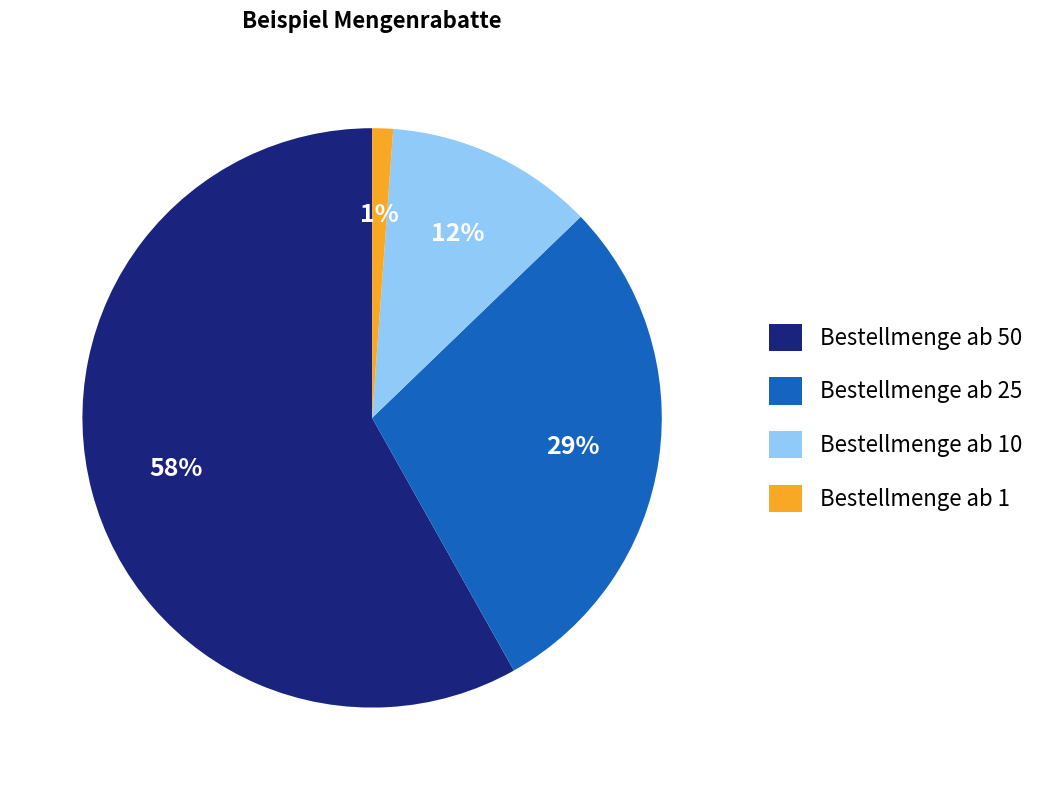

Is it true that Bestellmenge ab 50 is 70% of the pie?

False